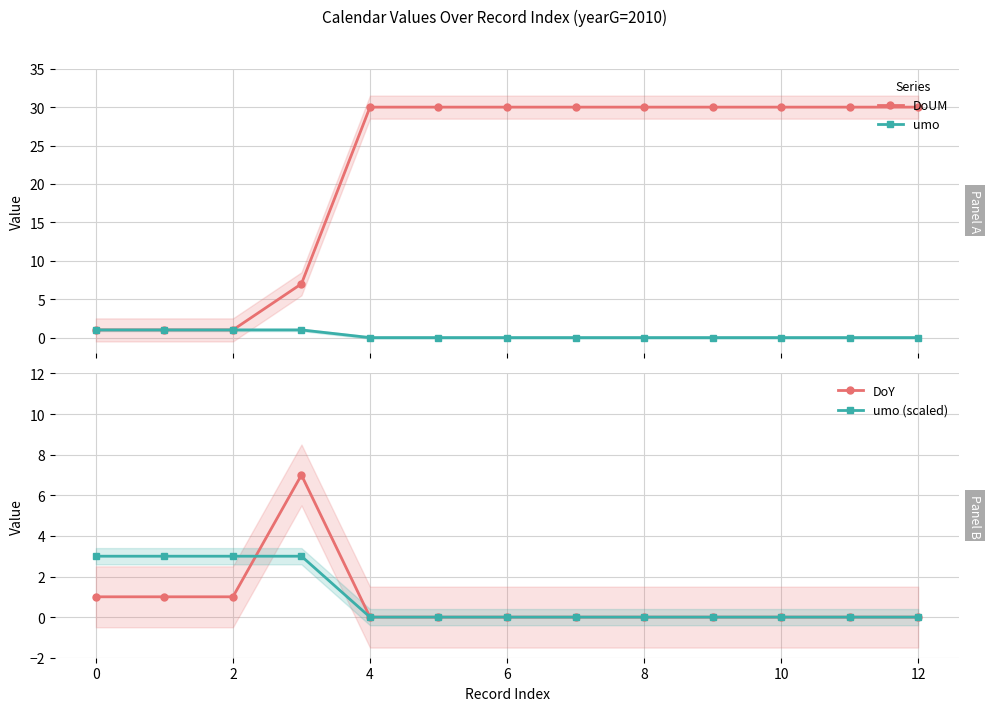

What is the highest value of the DoY series?

7